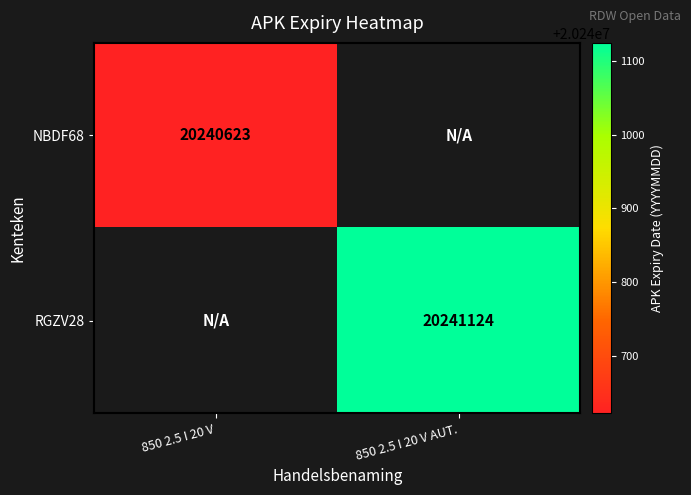

Is it true that NBDF68 equals 34346105 at 850 2.5 I 20 V?

False